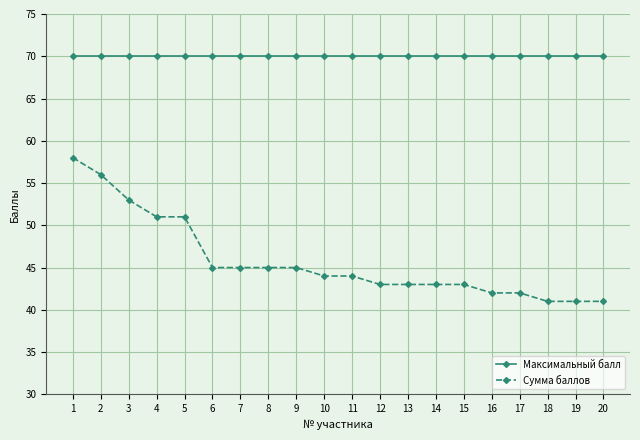

True or false: Максимальный балл and Сумма баллов cross at least once.

False